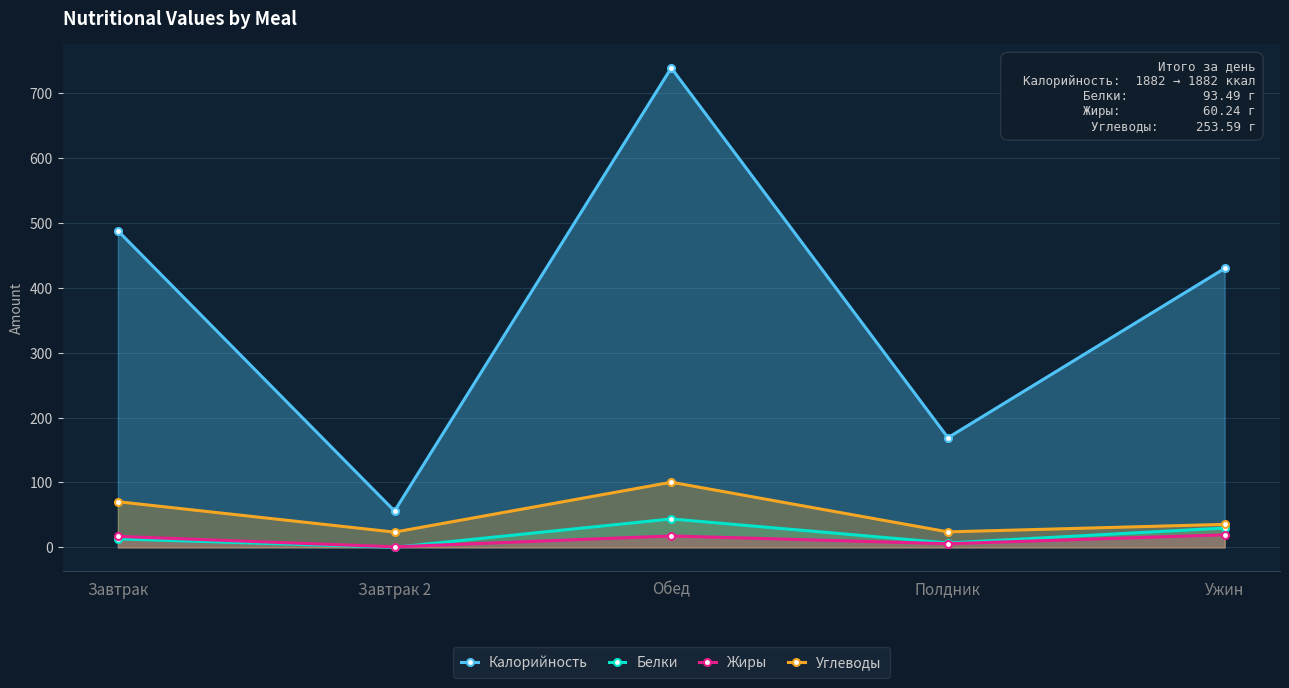

At which label does Калорийность reach its peak?

Обед